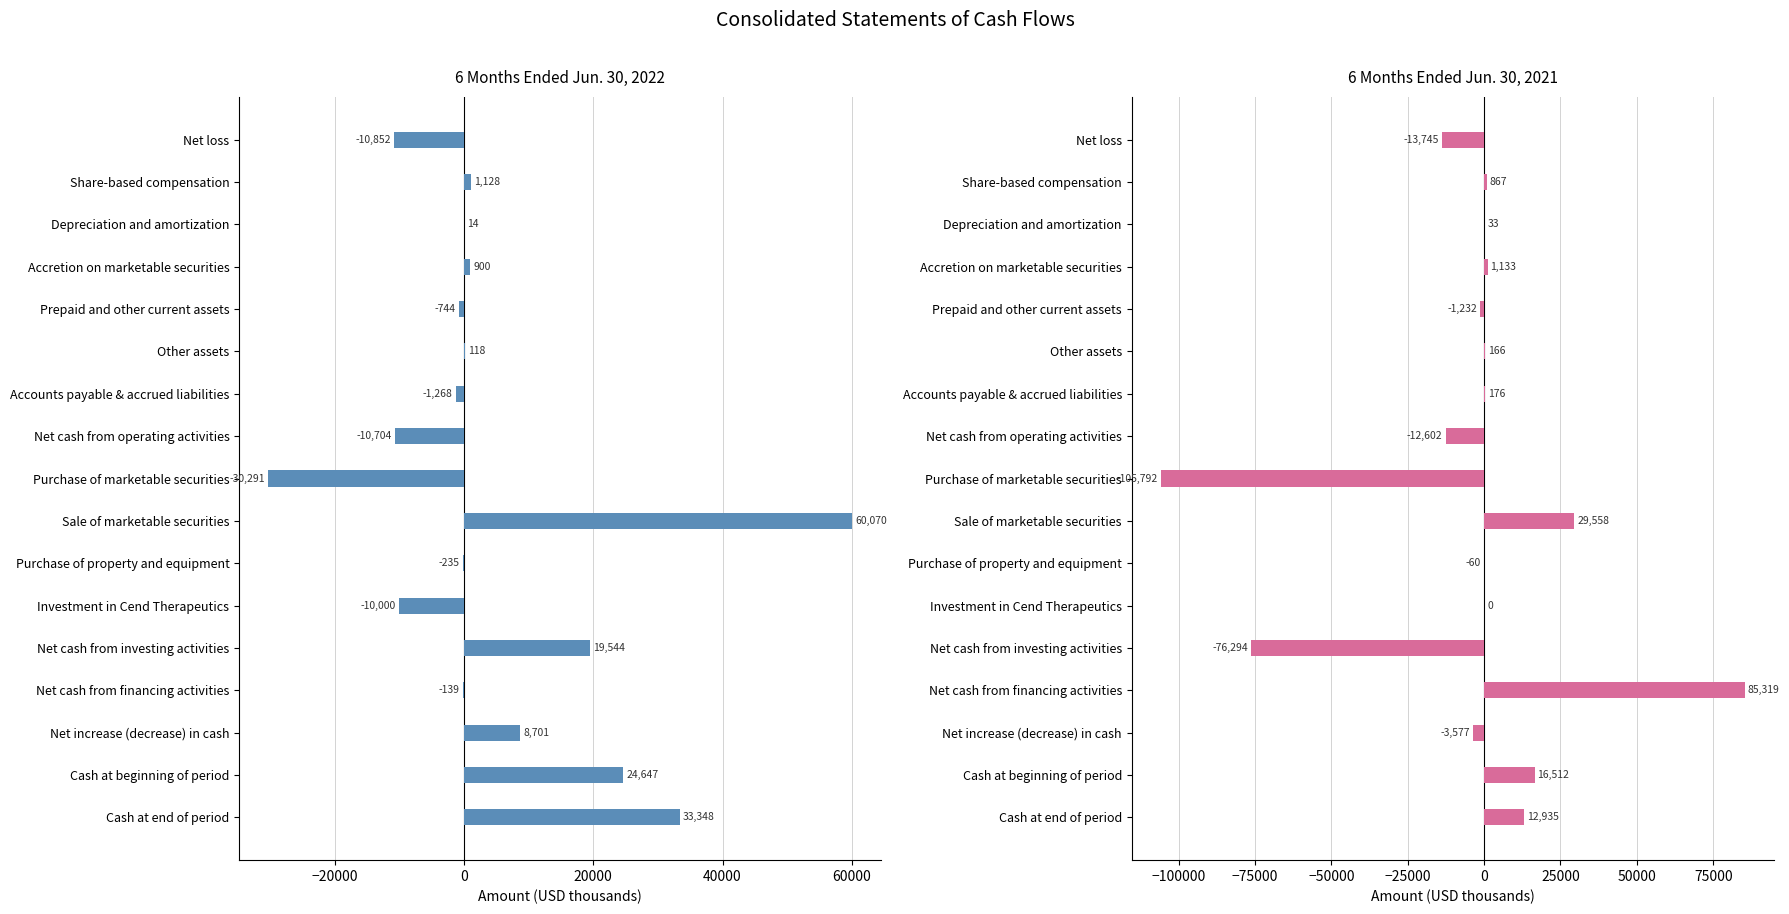

How many categories are shown in the chart?

17